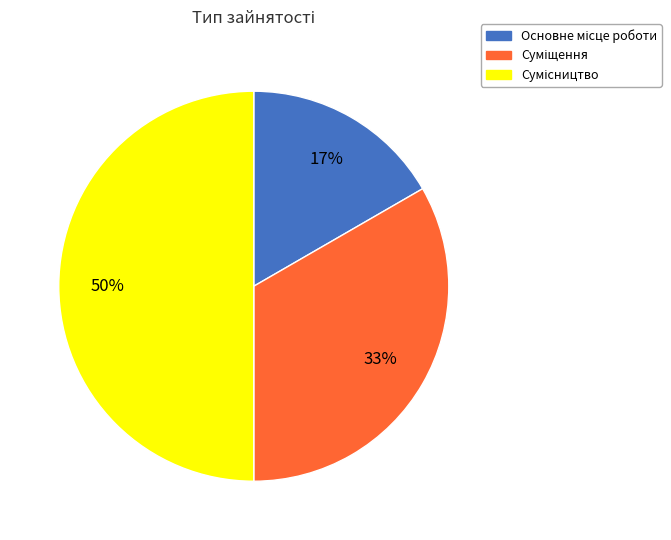

To the nearest percent, what is the average slice percentage?

33%